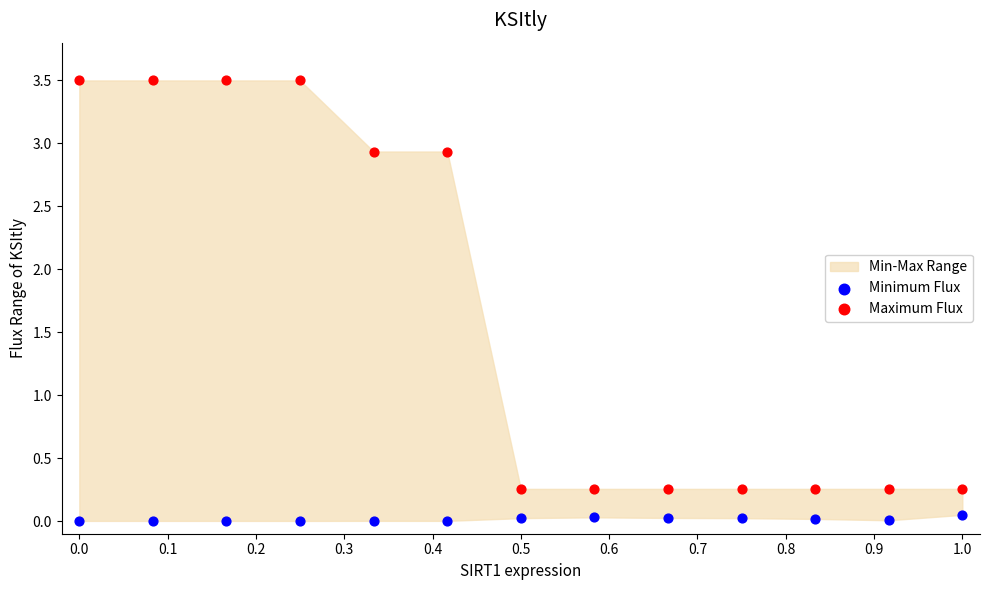

Which series reaches the maximum Y coordinate?

Maximum Flux